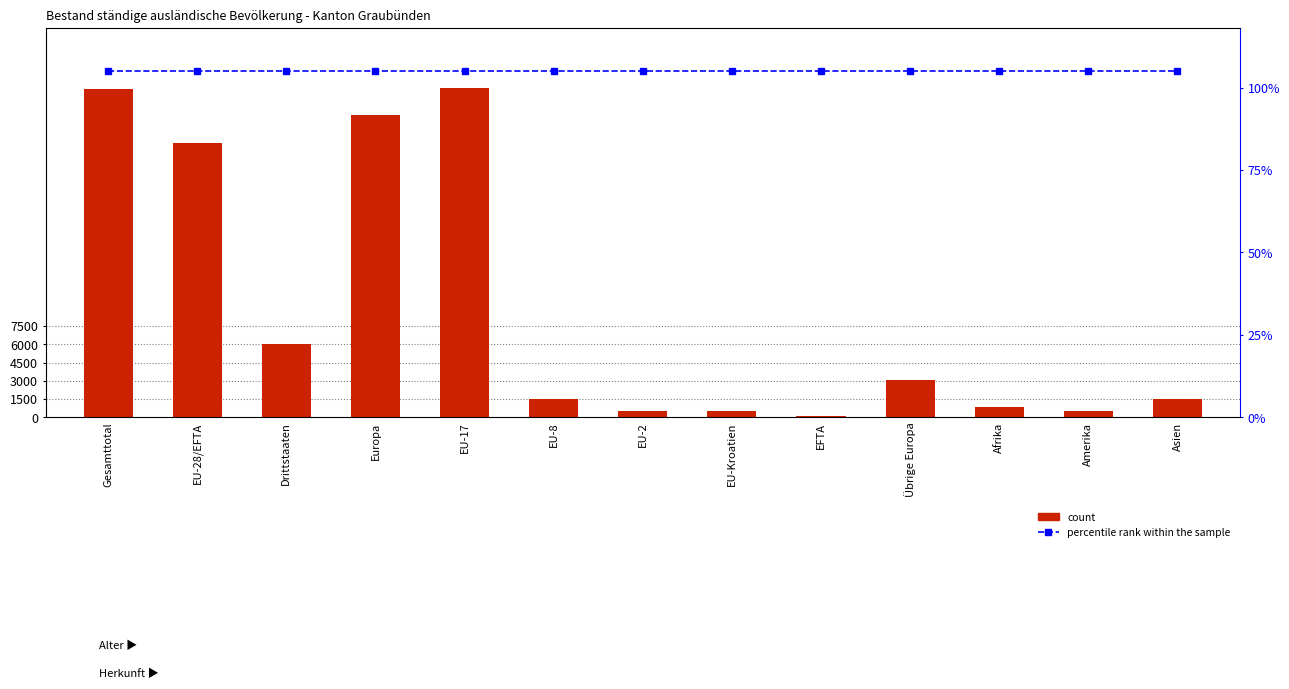

Which series changed the most between EU-Kroatien and Afrika?

count